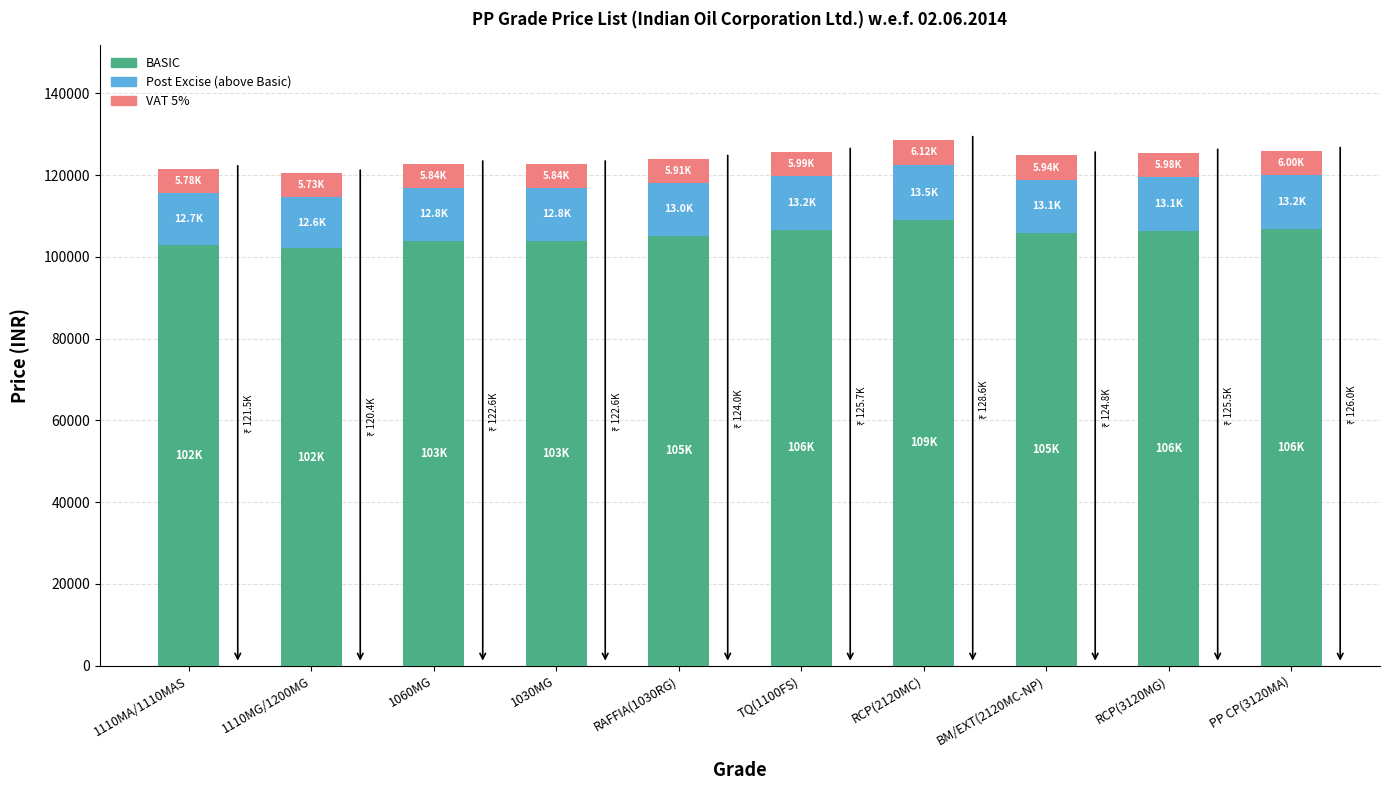

The BASIC series shows 106380.0 at RCP(3120MG). True or false?

True